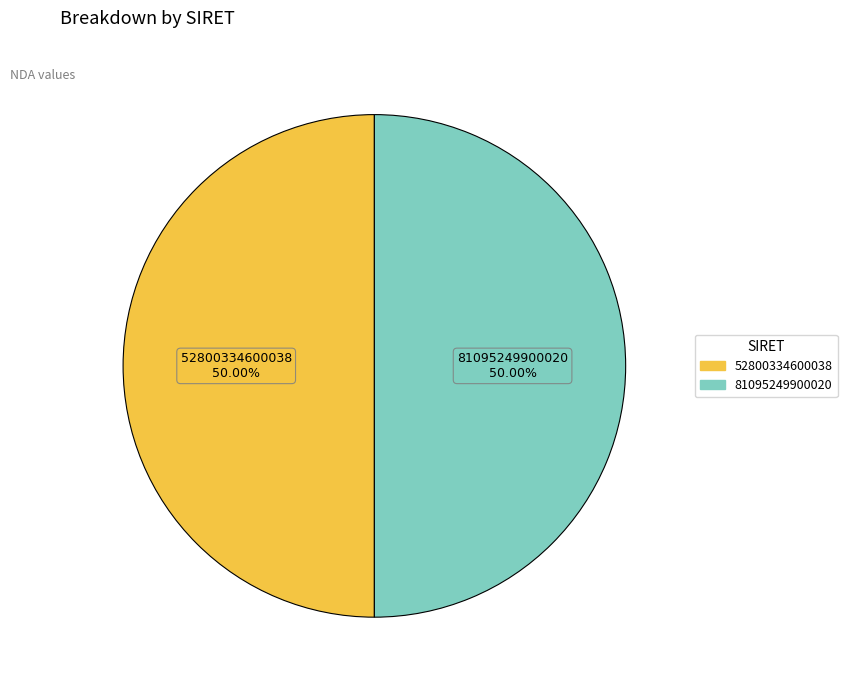

To the nearest percent, what portion does 81095249900020 represent?

50%